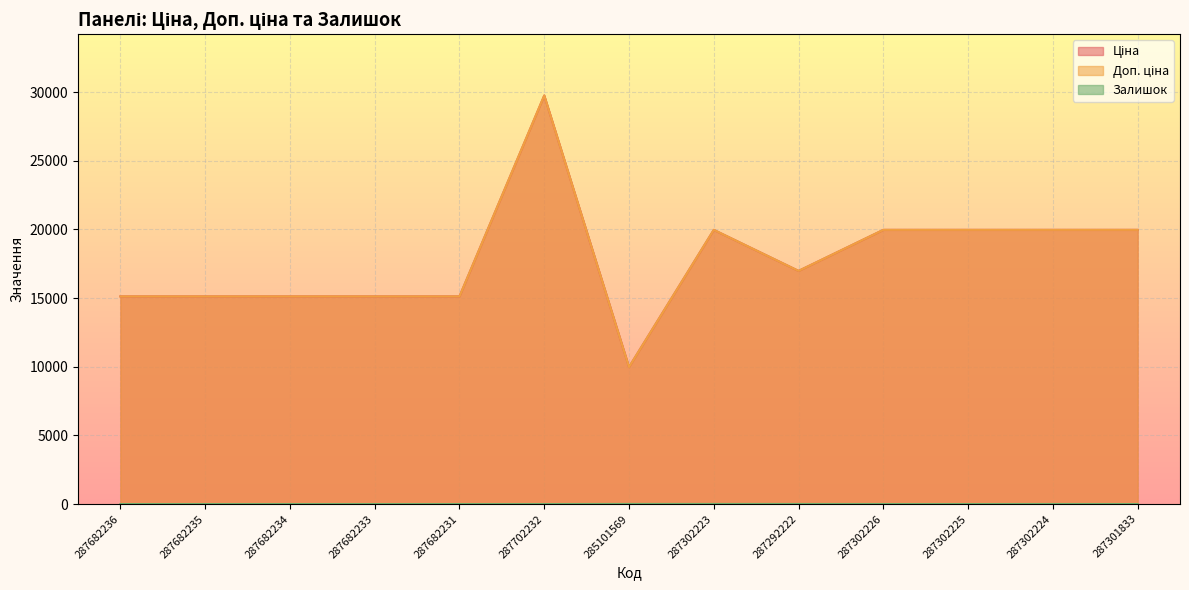

What is the spread (max minus min) of values at 287302225?

19964.2